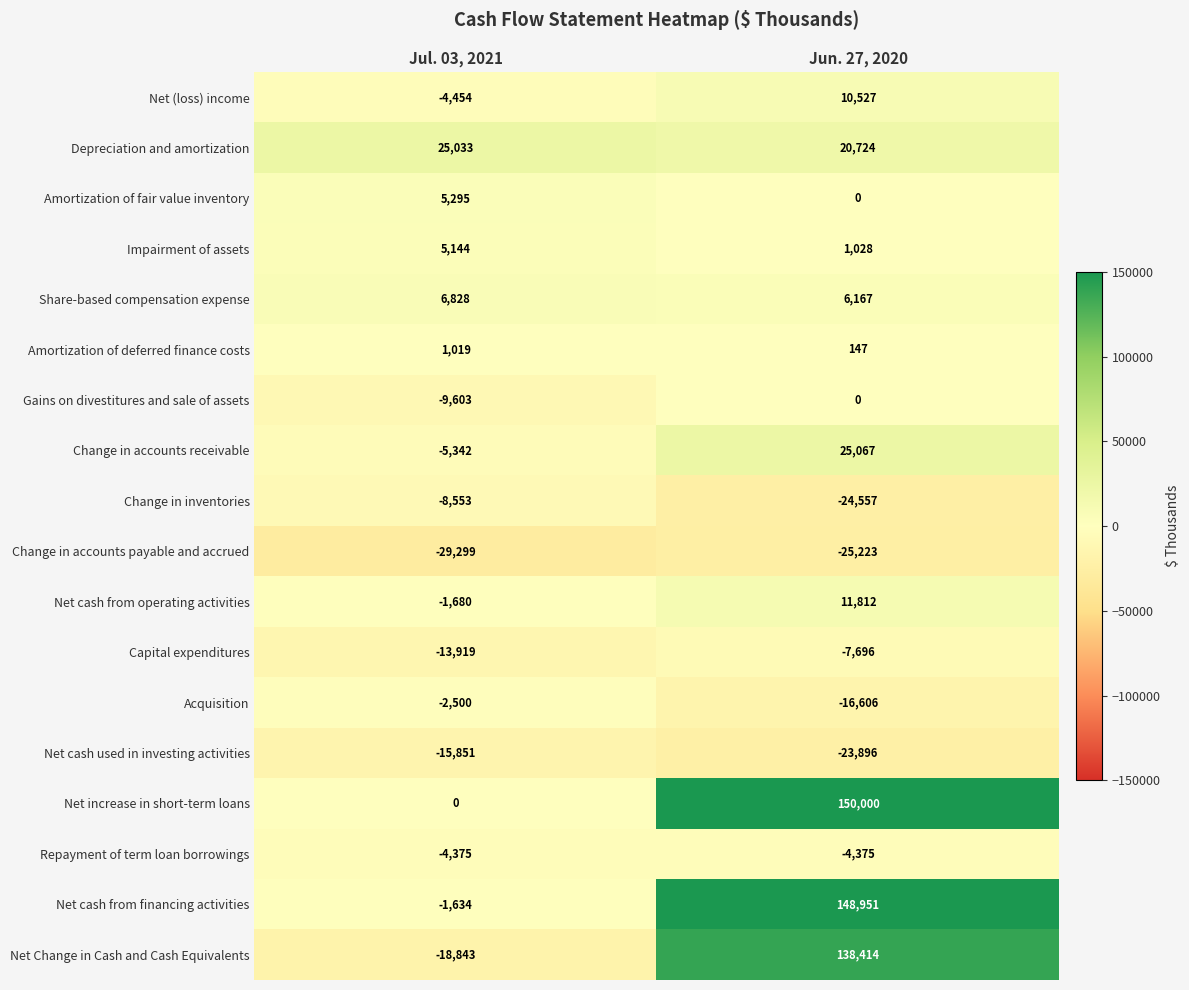

What is the sum of all Amortization of fair value inventory values?

5295